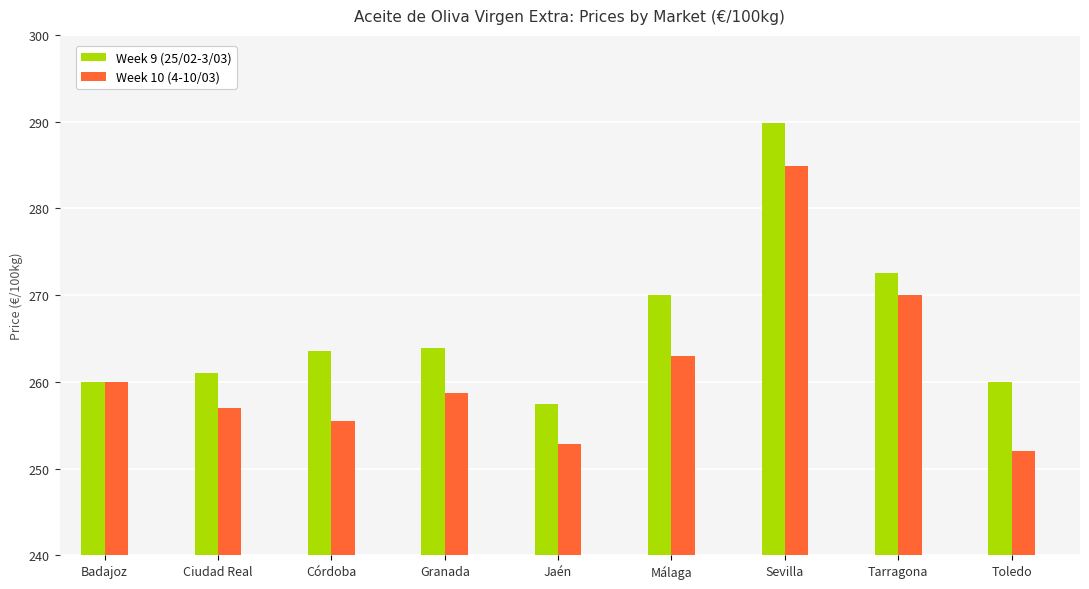

Which series has the largest total across all categories?

Week 9 (25/02-3/03)